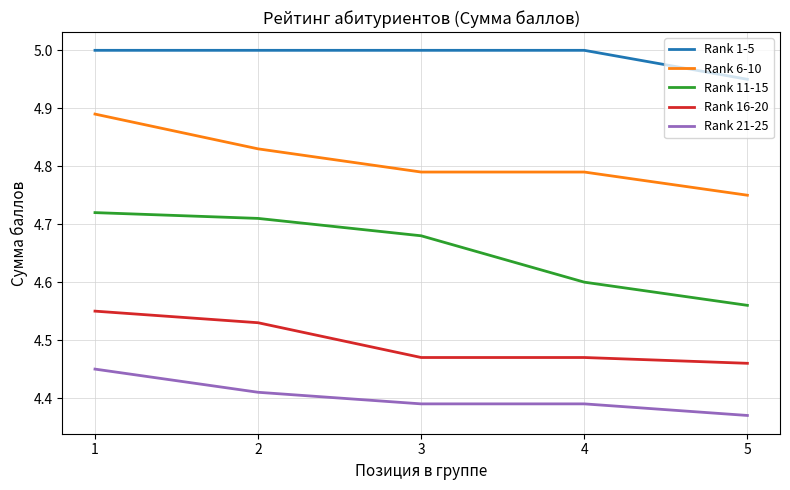

Which category has the lowest value in the Rank 16-20 series?

5